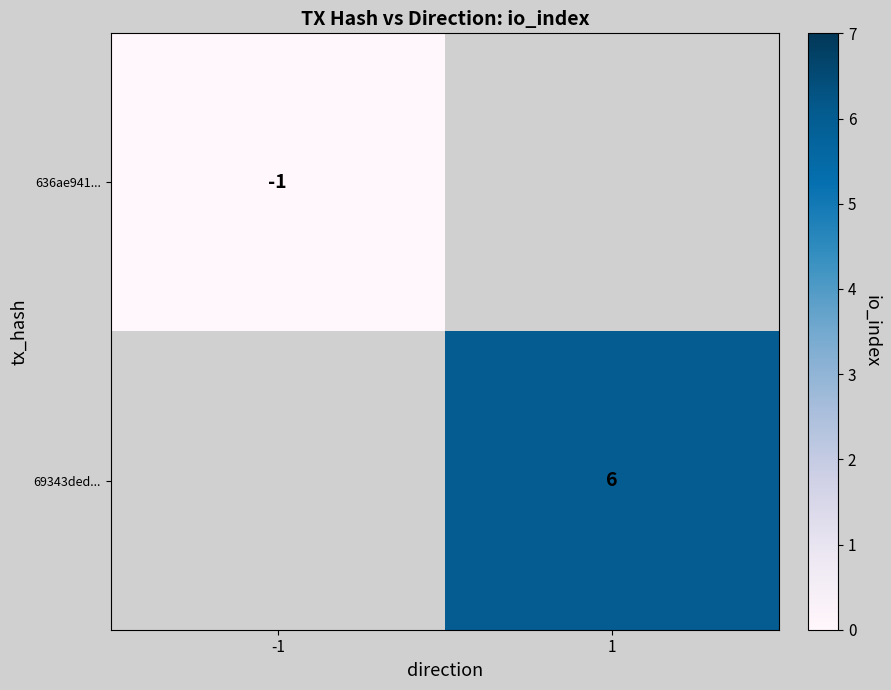

True or false: 69343ded... has a value of 6 at 1.

True